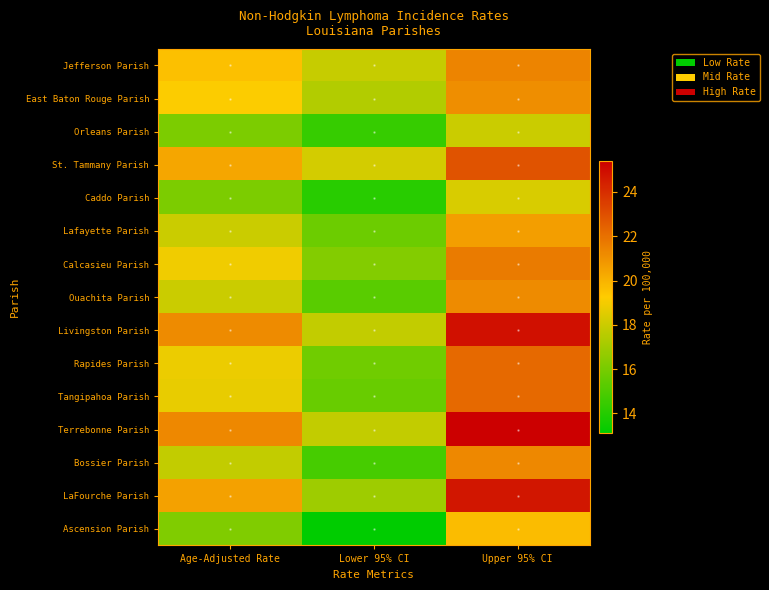

Which has a higher value, Upper 95% CI or Lower 95% CI?

Upper 95% CI